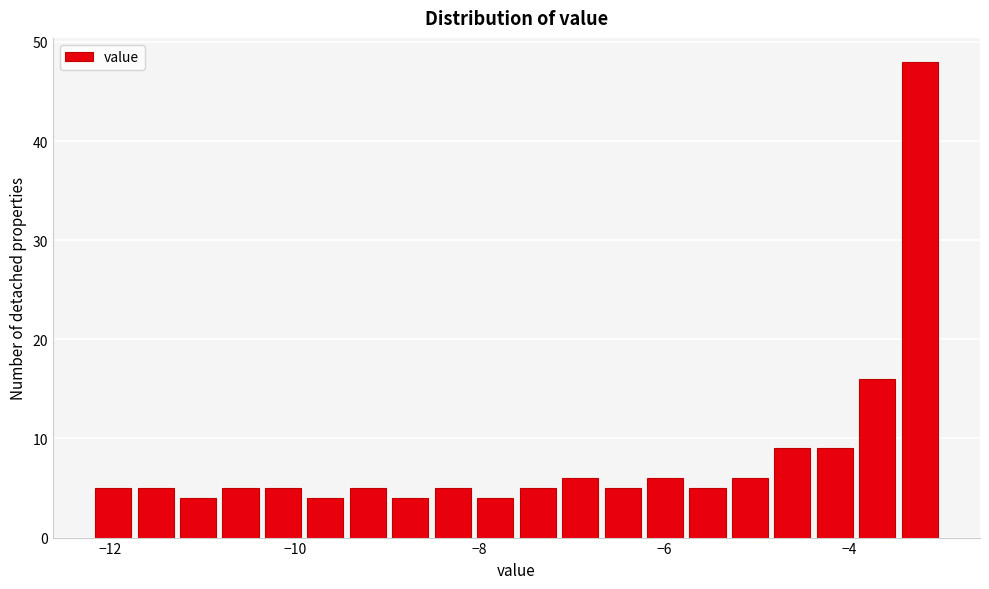

Around what value on the x-axis is the tallest bar? Give the approximate position of its centre, as read against the axis.

-3.2